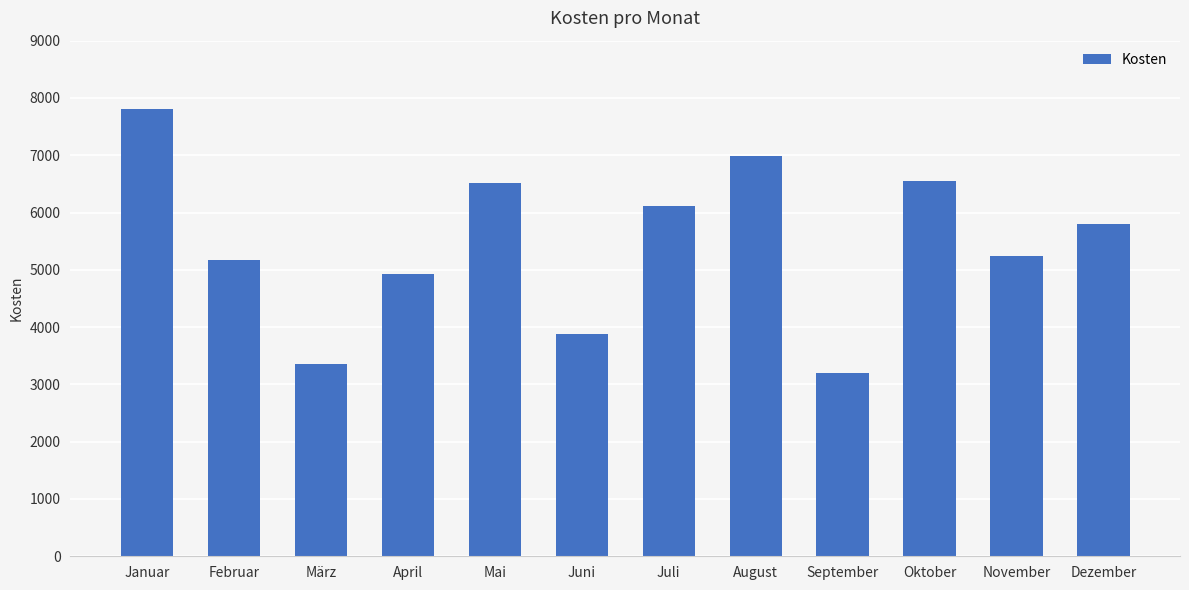

Does the chart contain stacked bars?

No